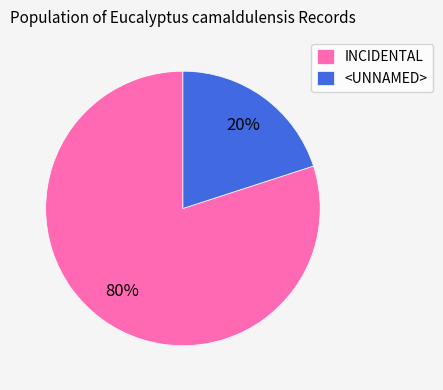

Does INCIDENTAL represent more than half of the total?

Yes